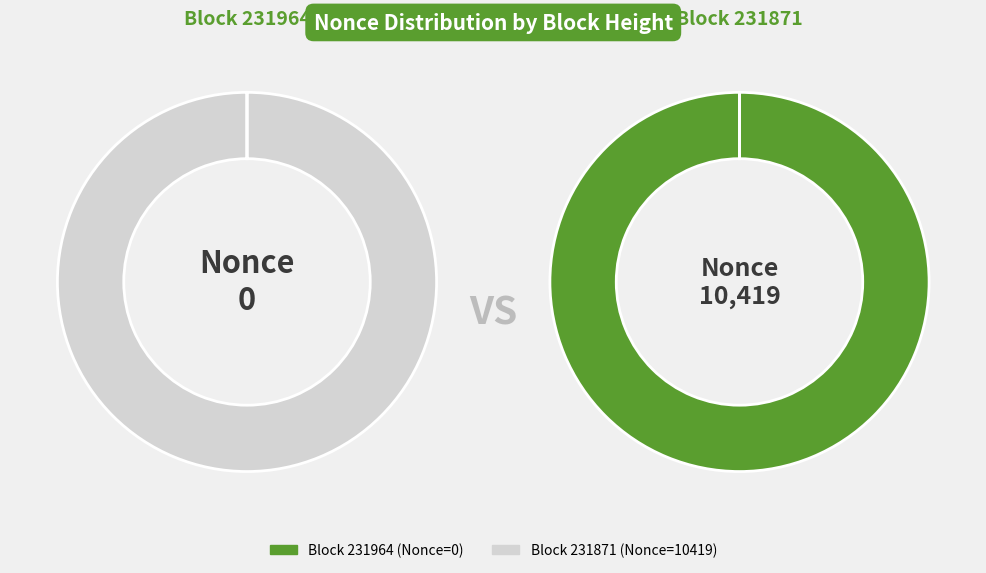

Combined, what portion of the pie is 231964 and 231871?

100.0%